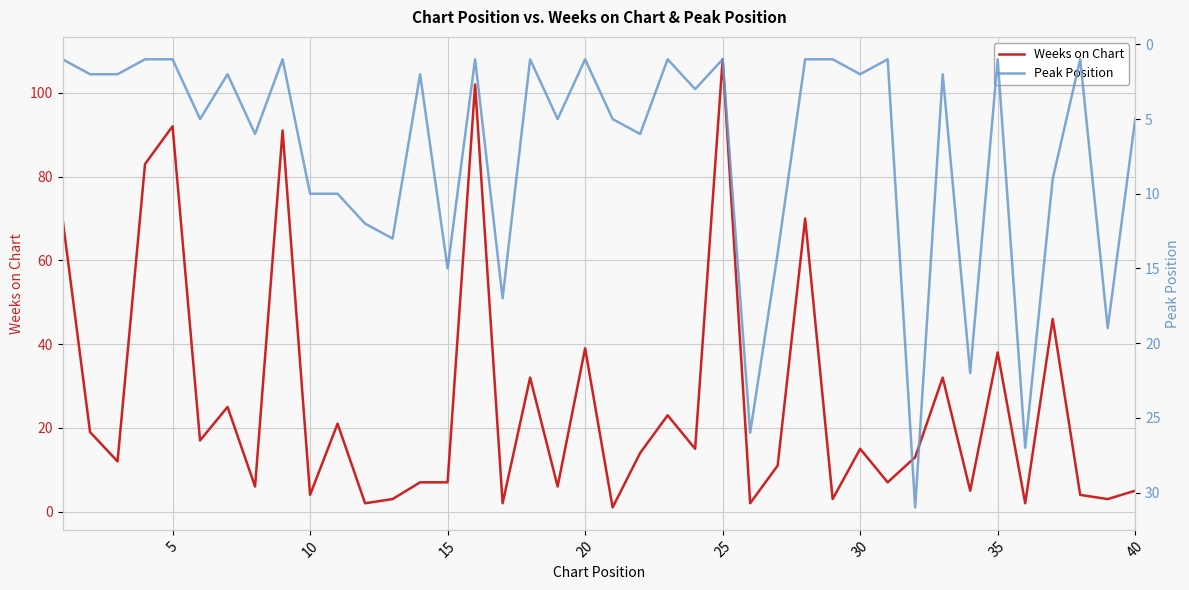

Which series ends up on top after the final intersection of Peak Position and Weeks on Chart?

Peak Position